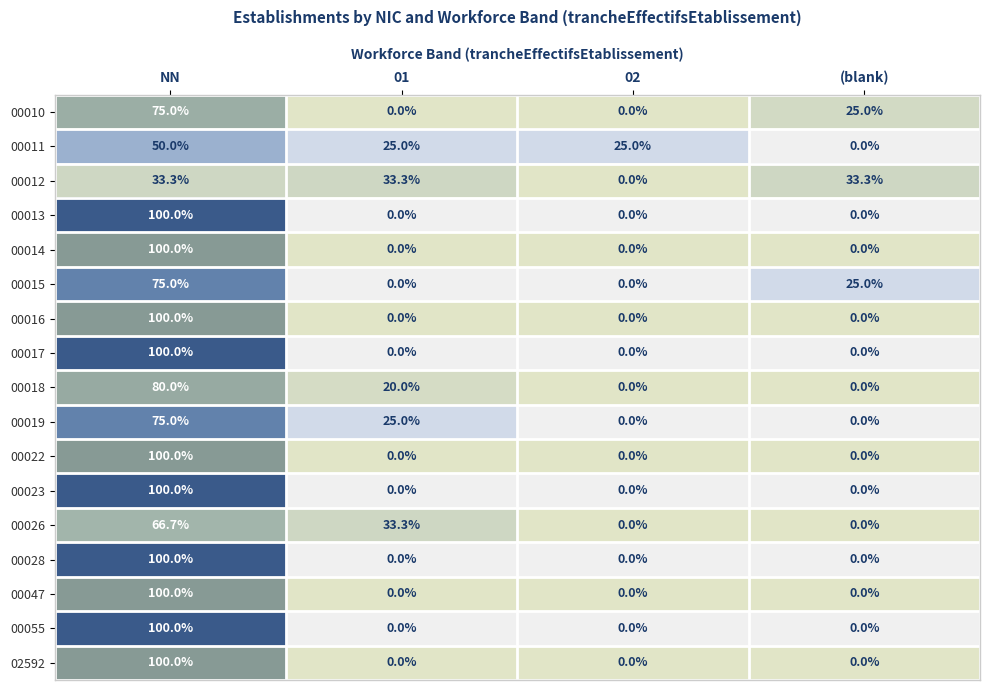

What is the greatest value displayed?

100.0